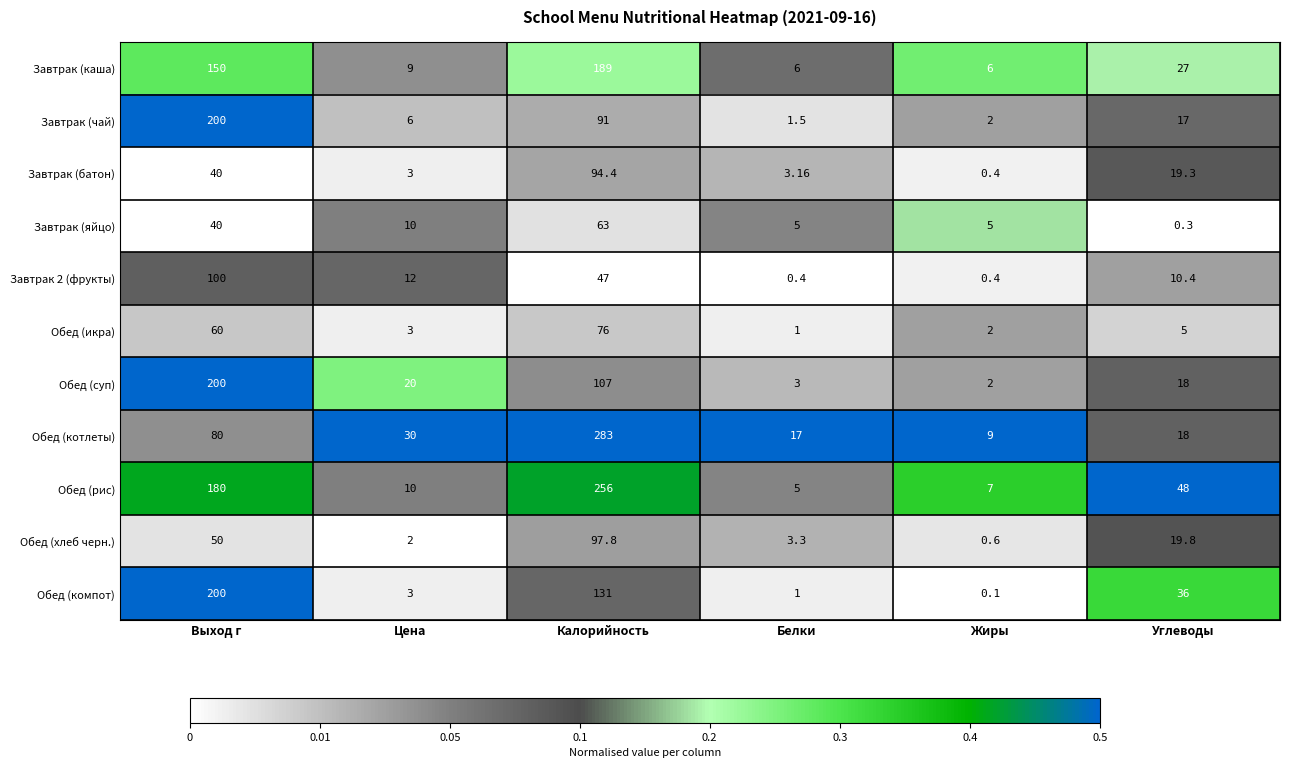

At which category does the chart reach its peak across all series?

Калорийность